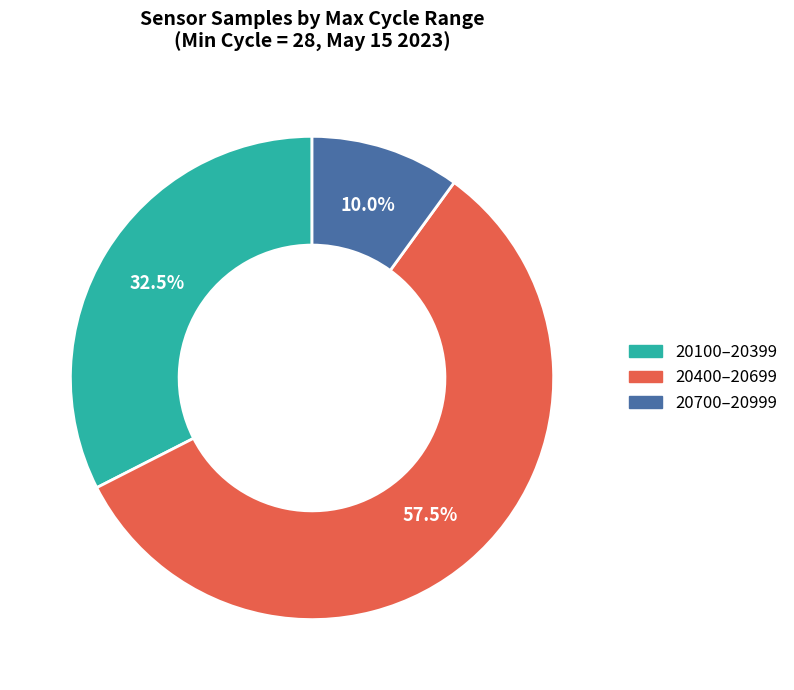

Is there a majority slice in this chart?

Yes